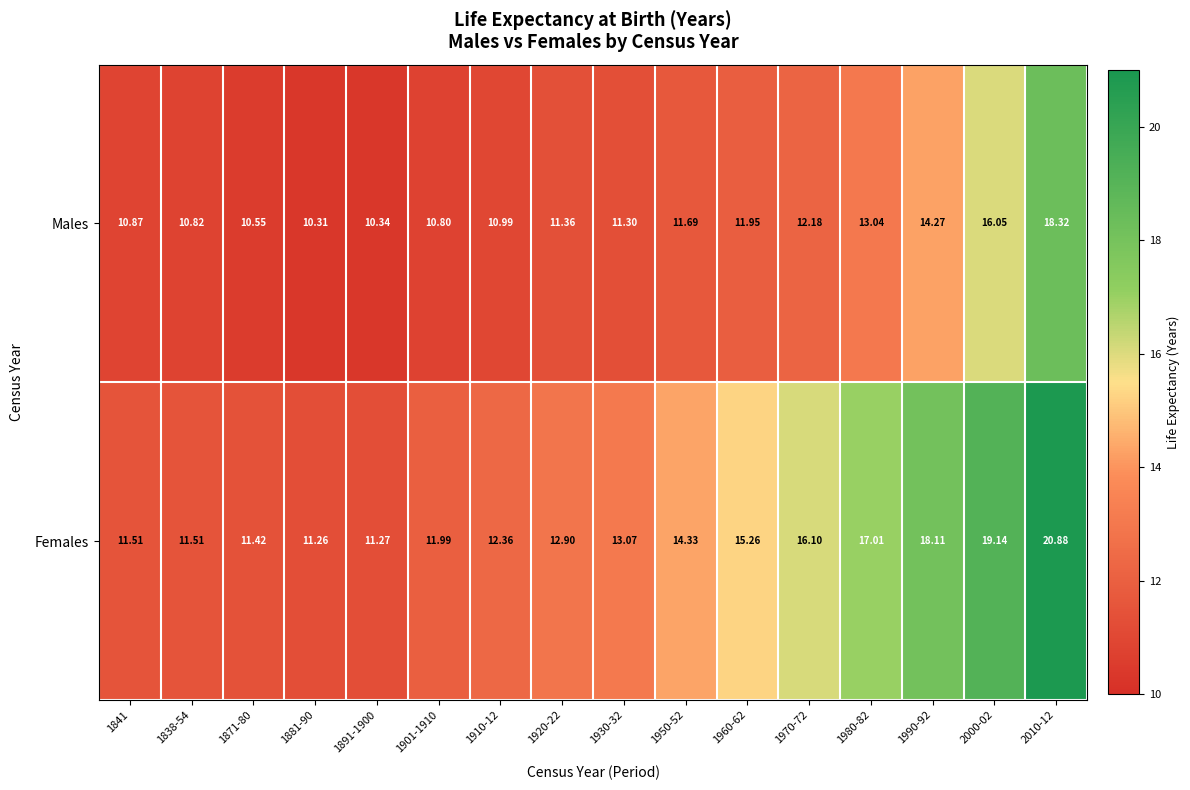

Between 1881-90 and 1950-52, which series saw the biggest shift?

Females